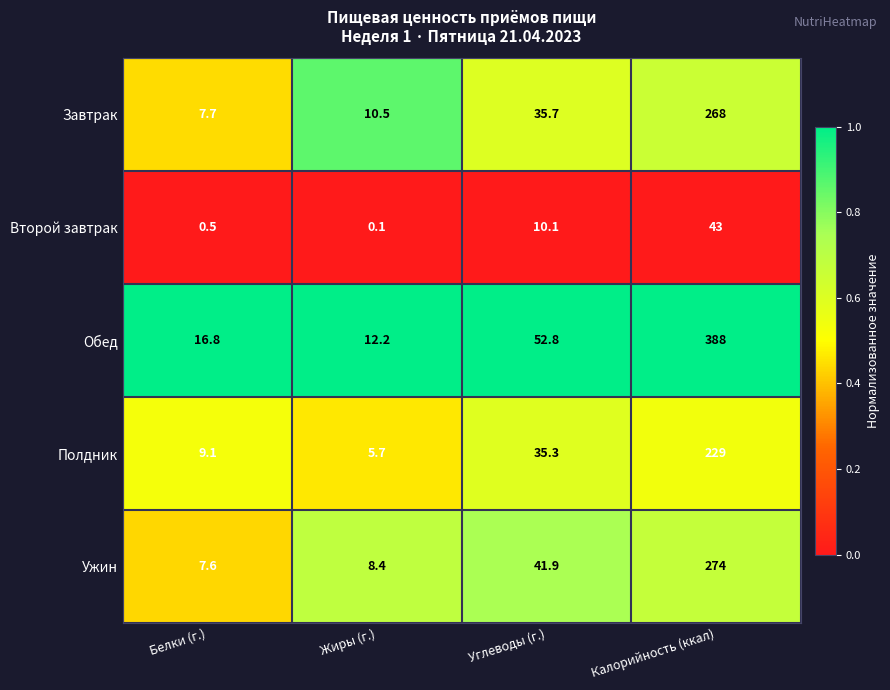

Reading left to right, transcribe all the data shown in this chart.

Завтрак: 7.7	10.5	35.7	268.0
Второй завтрак: 0.5	0.1	10.1	43.0
Обед: 16.8	12.2	52.8	388.0
Полдник: 9.1	5.7	35.3	229.0
Ужин: 7.6	8.4	41.9	274.0